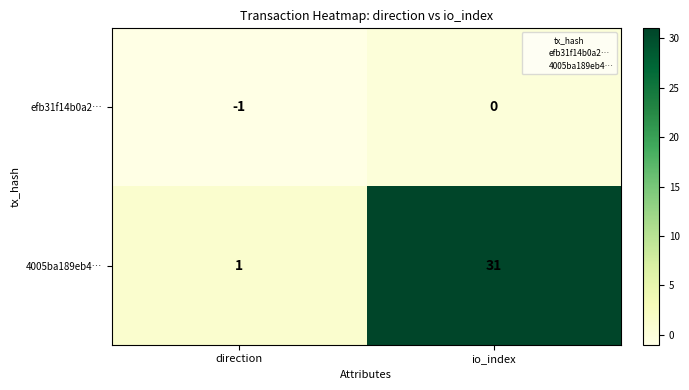

Which series has the largest range (max minus min)?

4005ba189eb4…